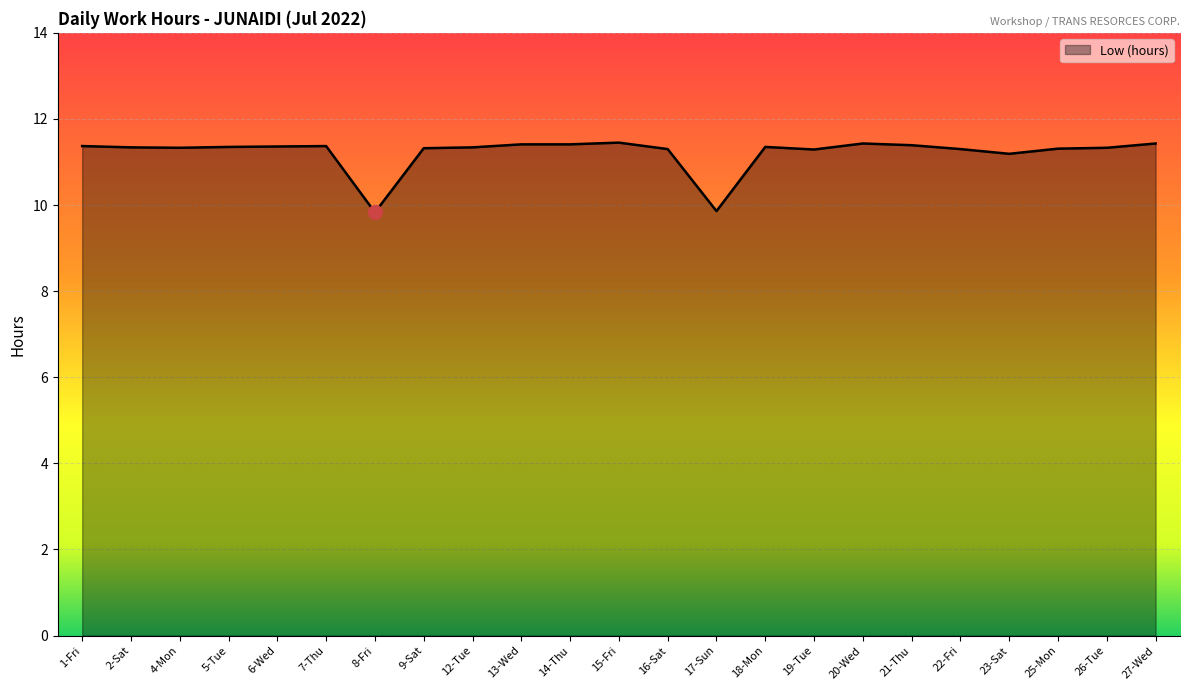

How many categories are shown in the chart?

23